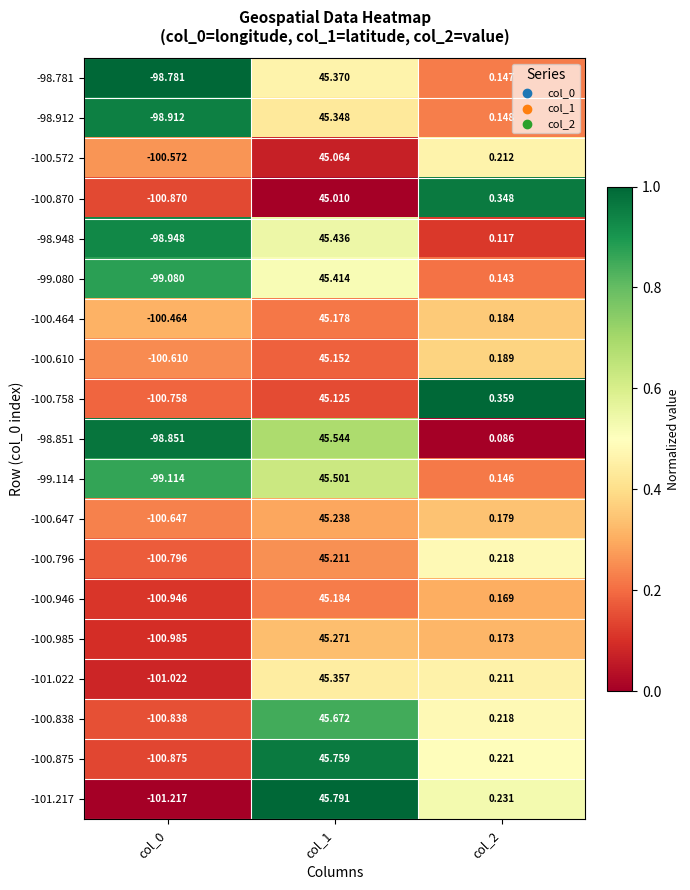

Is the value of -100.610 at col_2 greater than the value of -100.464 at col_2?

Yes